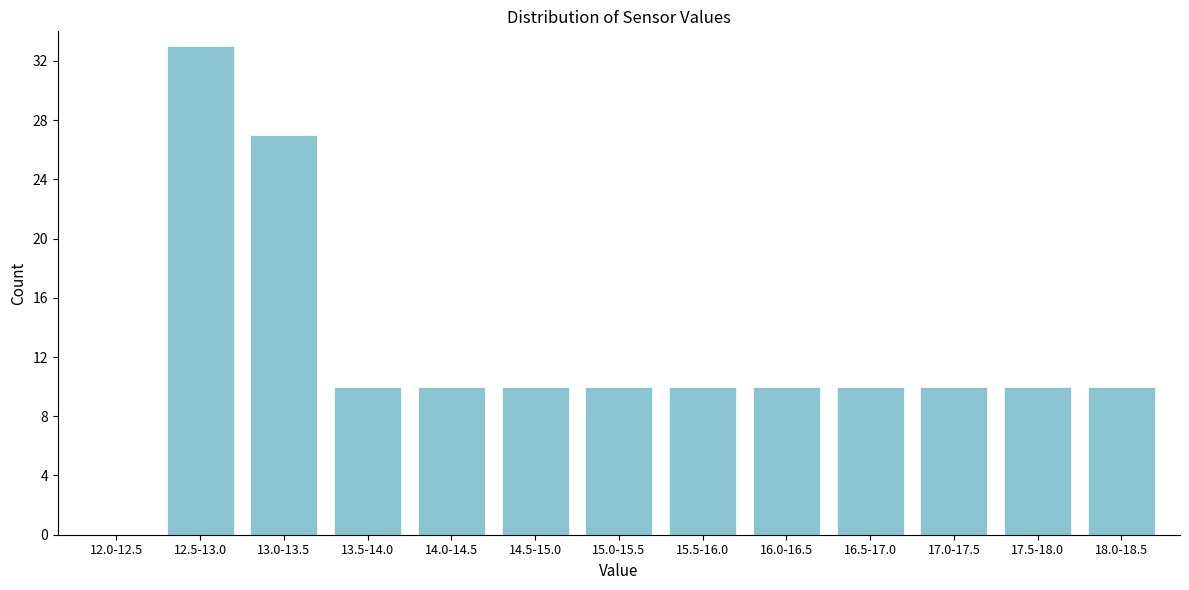

Reading left to right, list all the values displayed in this chart.

12.0-12.5=0	12.5-13.0=33	13.0-13.5=27	13.5-14.0=10	14.0-14.5=10	14.5-15.0=10	15.0-15.5=10	15.5-16.0=10	16.0-16.5=10	16.5-17.0=10	17.0-17.5=10	17.5-18.0=10	18.0-18.5=10